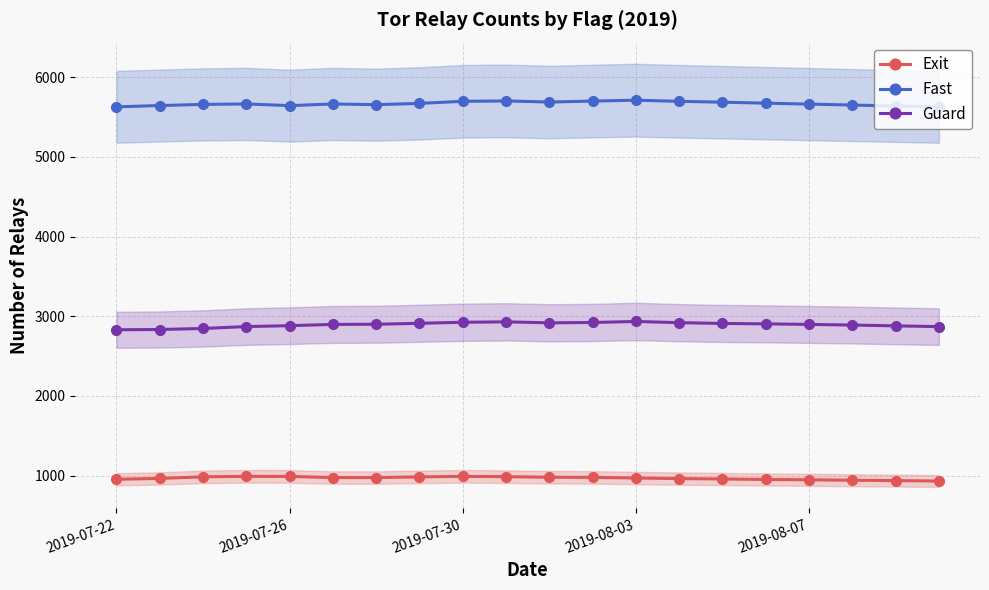

At 12, list the series in order from largest to smallest.

Fast, Guard, Exit